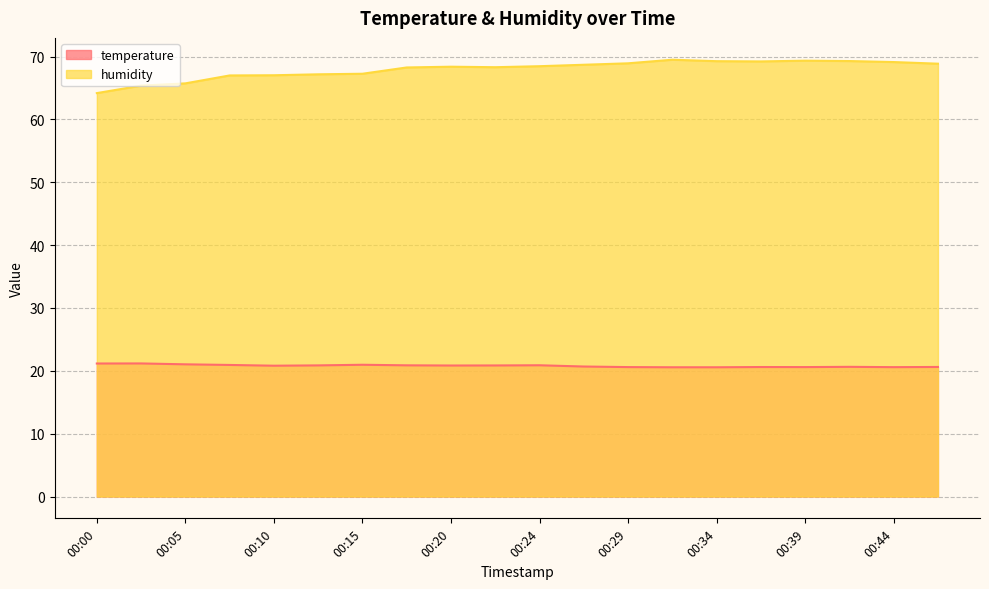

How many lines are shown in the chart?

2